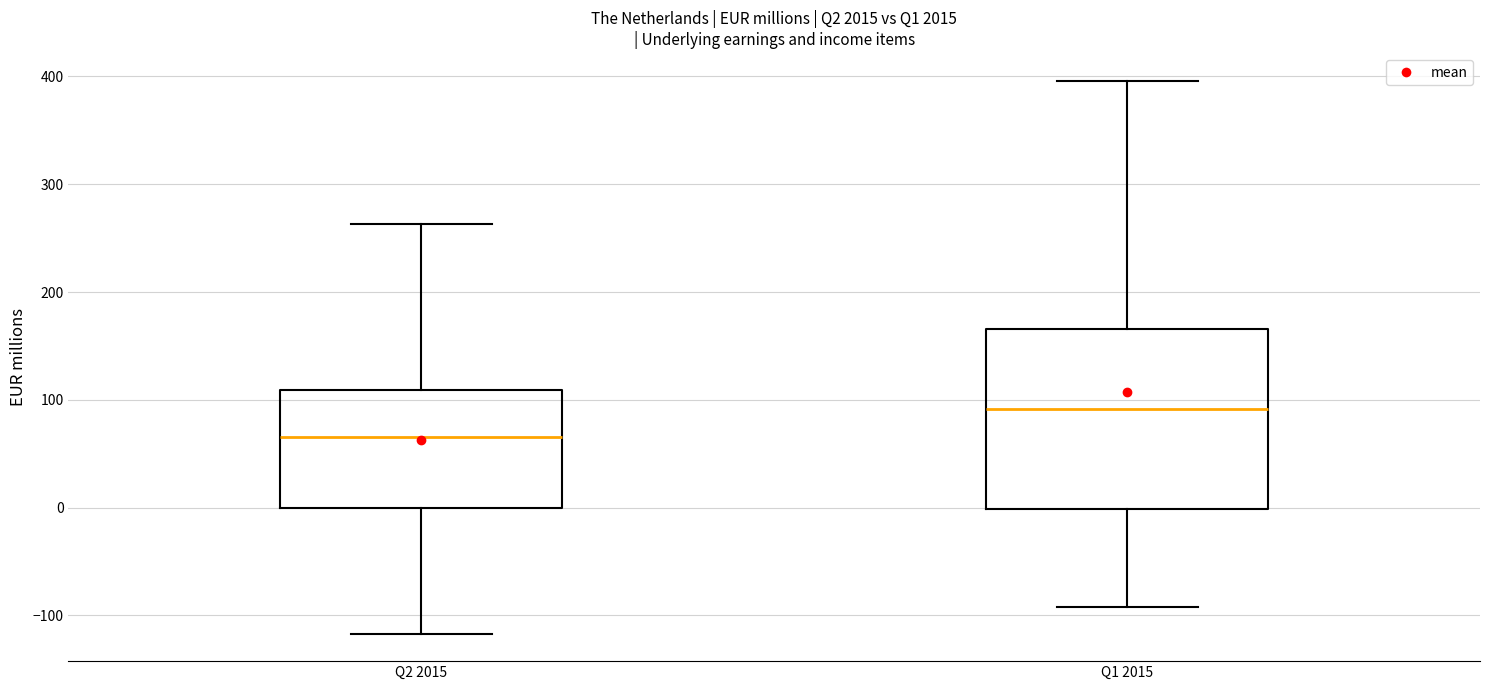

Comparing the boxes themselves (not the whiskers), which one is the tallest?

Q1 2015